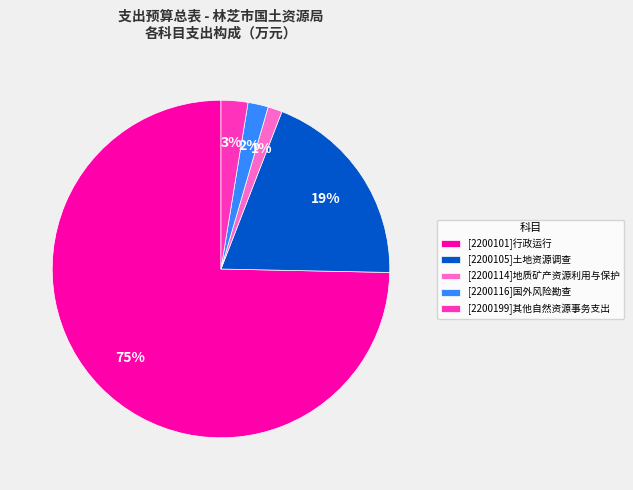

What percentage is the [2200101]行政运行 slice, to the nearest percent?

75%